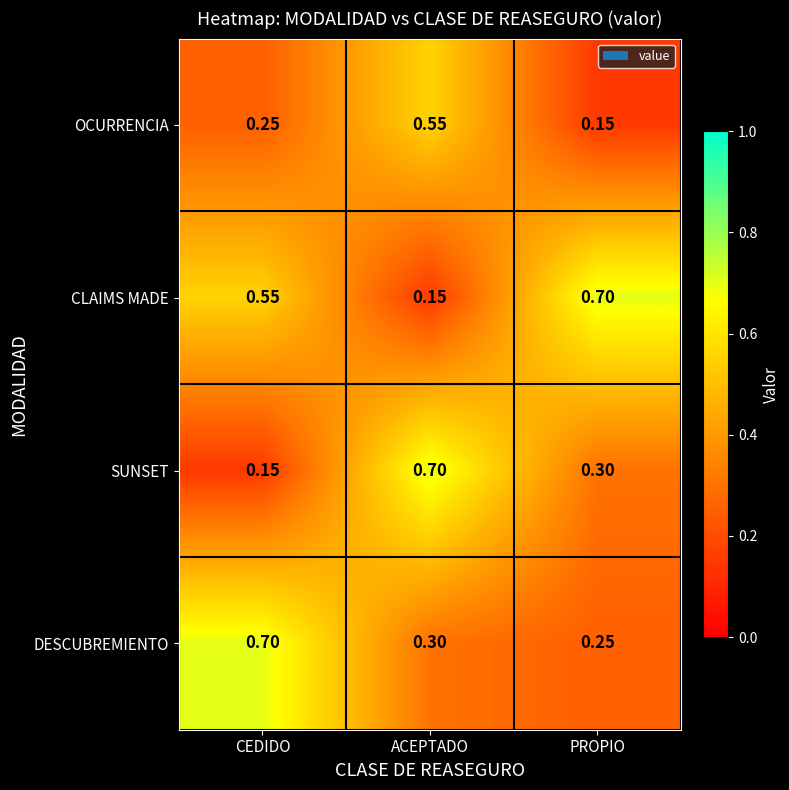

Rank the series by their average value, from highest to lowest.

CLAIMS MADE, DESCUBREMIENTO, SUNSET, OCURRENCIA